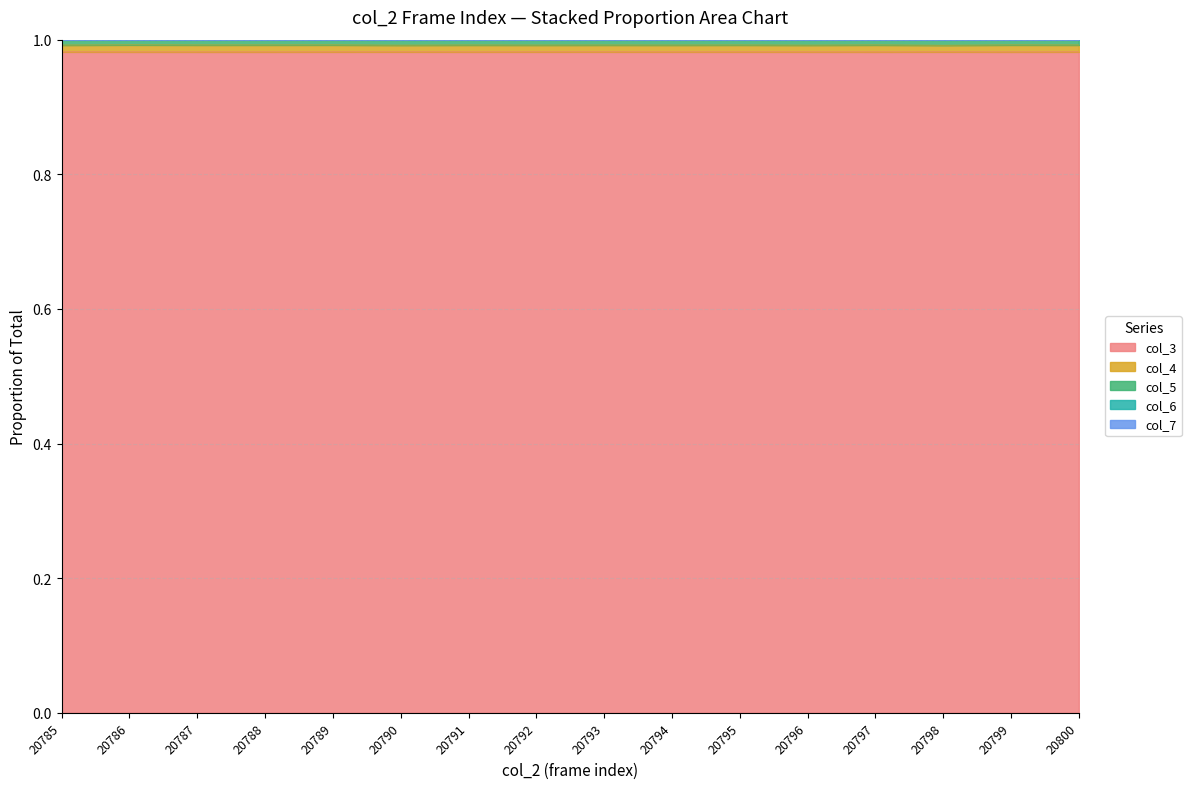

Is it true that col_3 equals 1.4 at 20790?

False